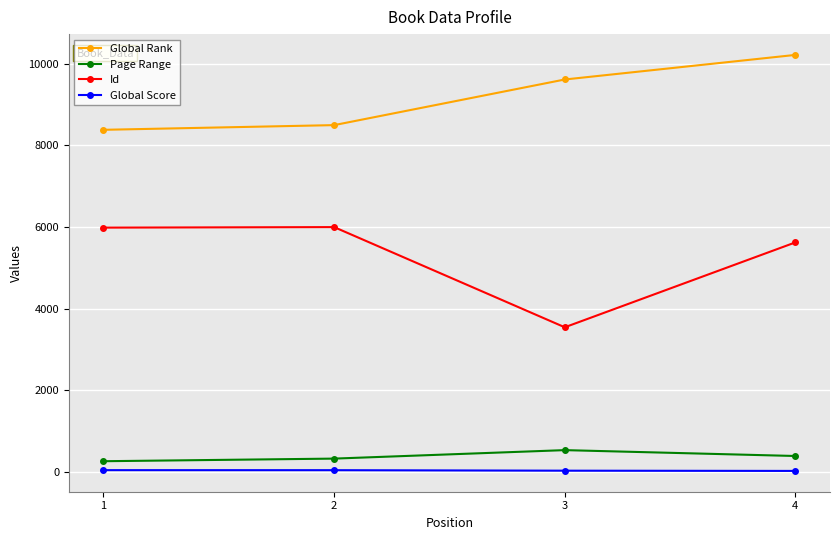

The value of Id at 1 is 3335. True or false?

False